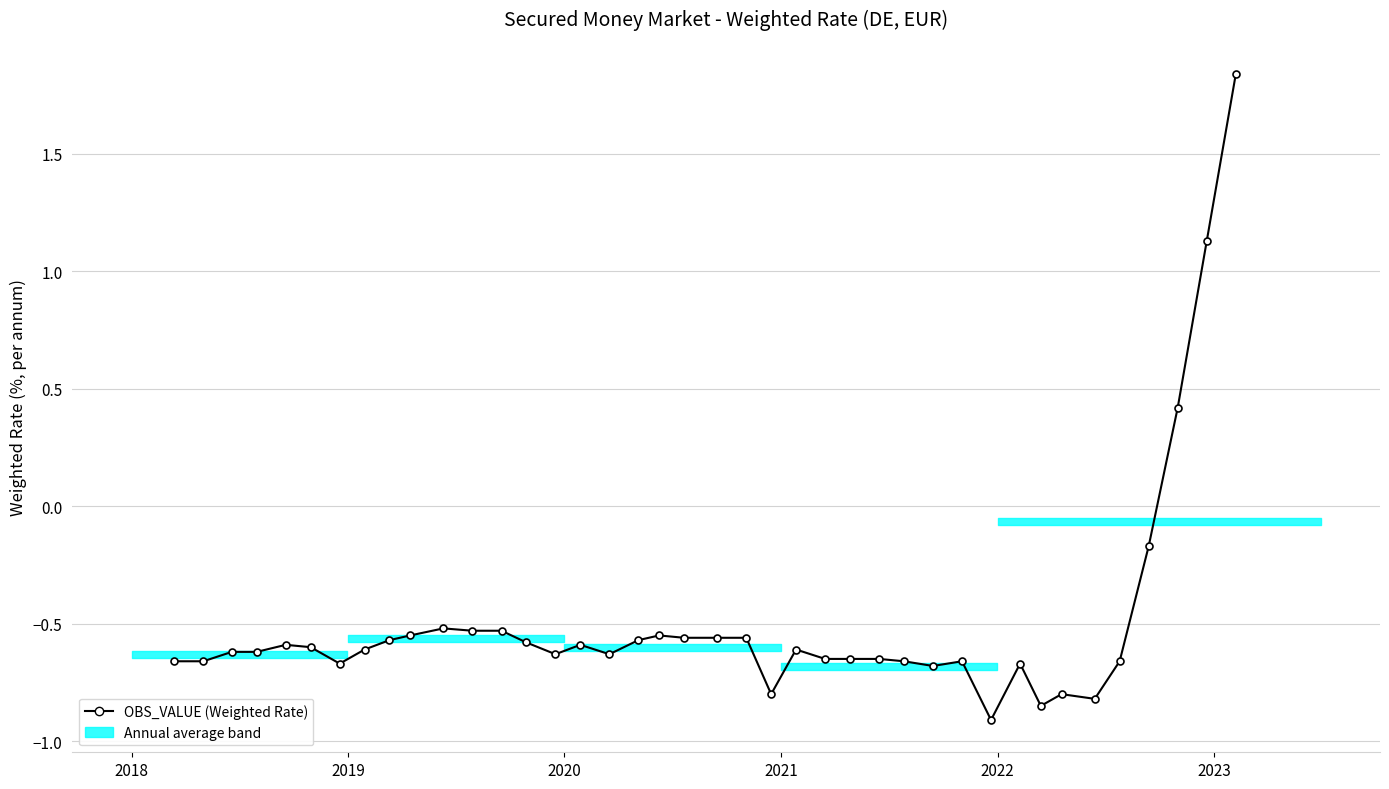

What is the average value?

-0.5